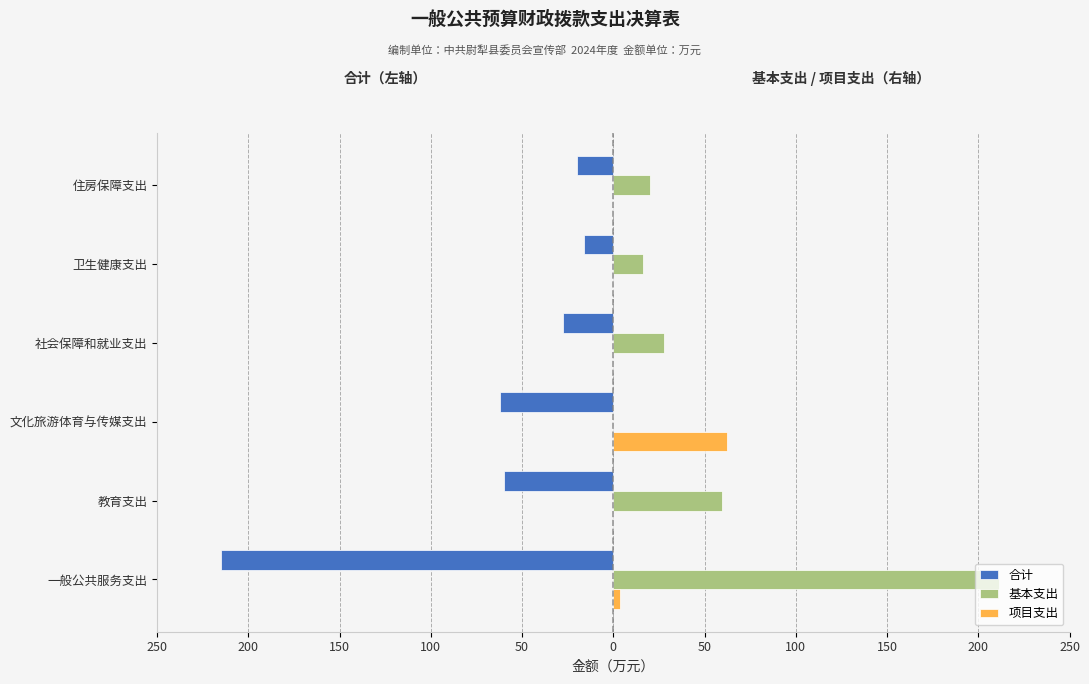

What are all the series names shown in the legend?

合计, 基本支出, 项目支出